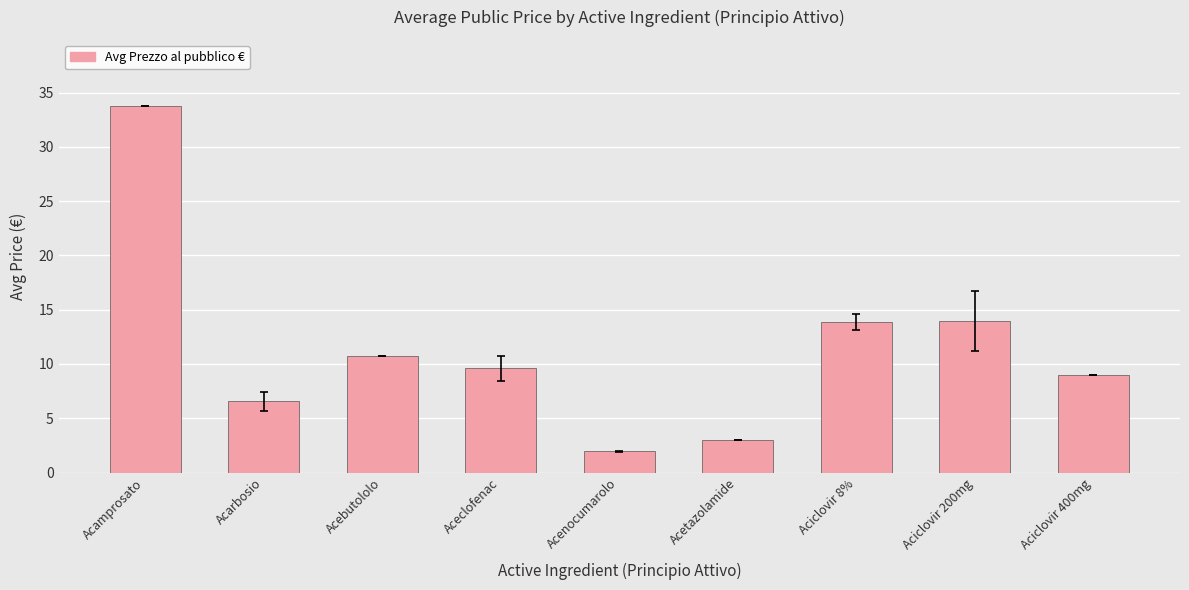

True or false: the data shows 7.9 at Aciclovir 8%.

False